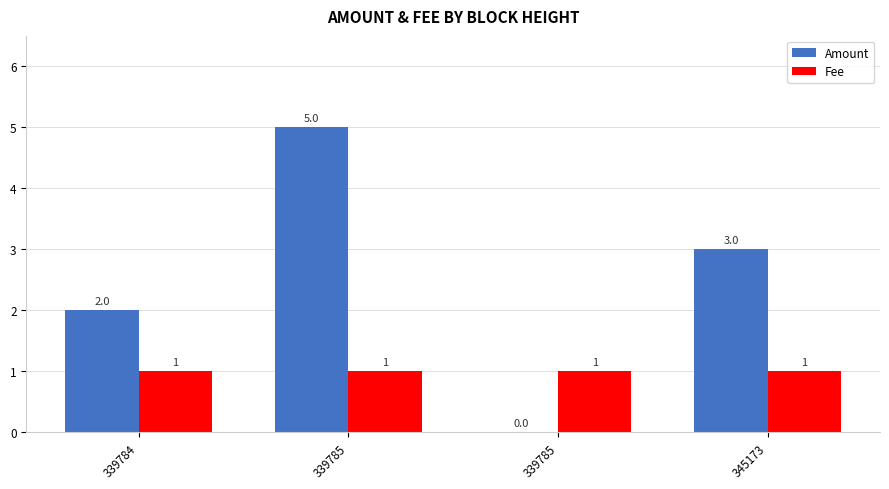

Does the chart contain stacked bars?

No